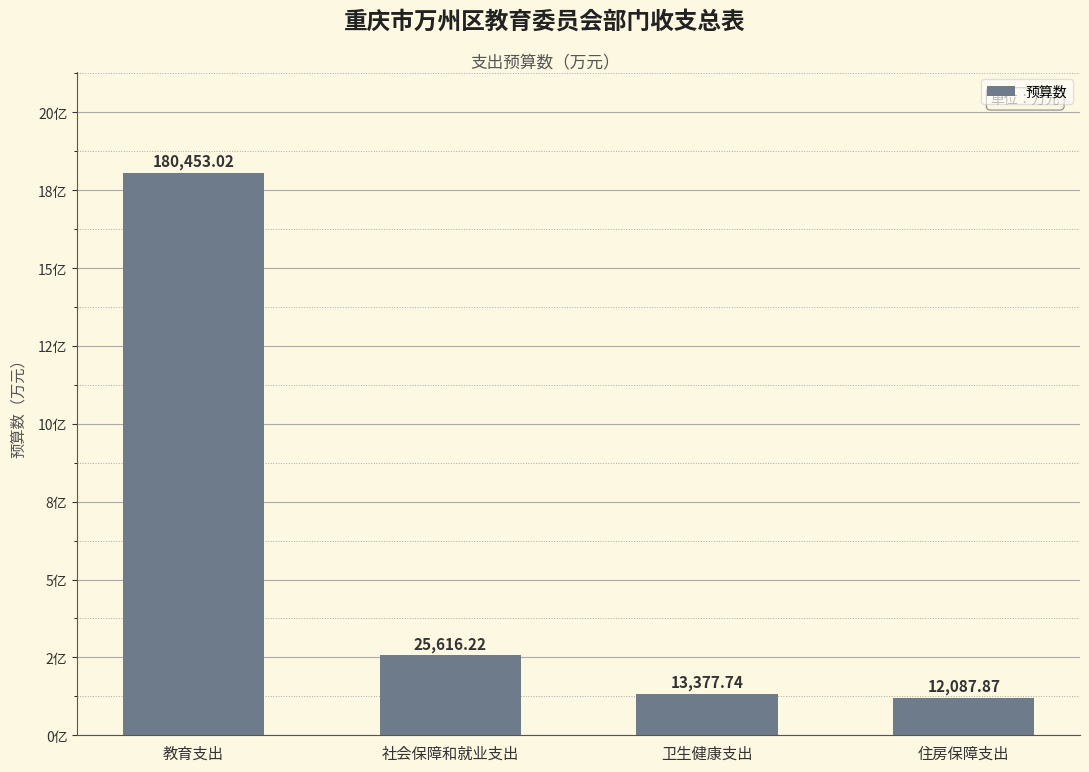

What is the label of the 2nd bar from the left?

社会保障和就业支出